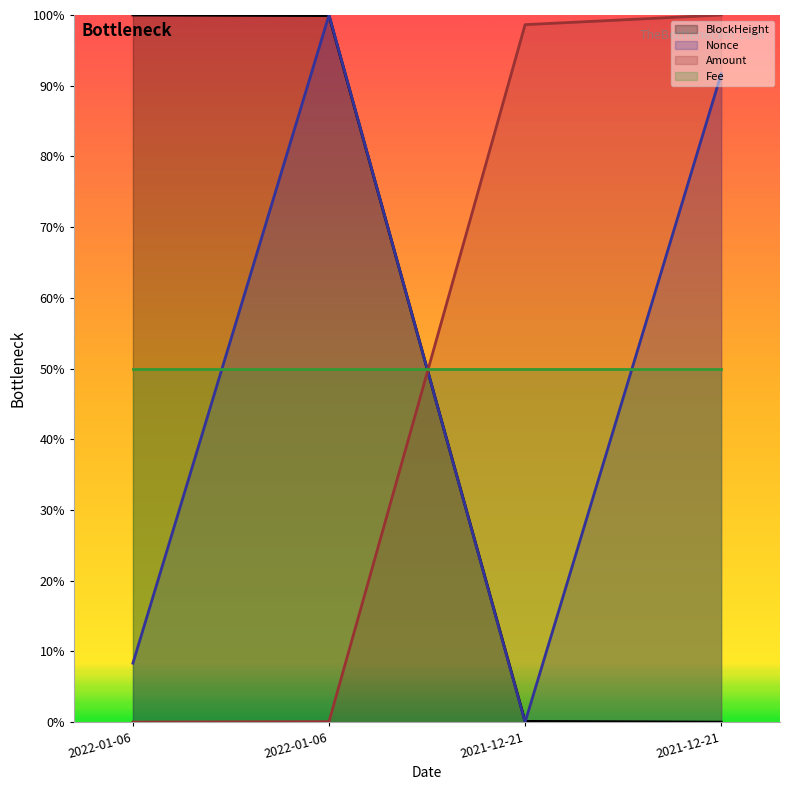

How many intersections are there between BlockHeight and Nonce?

3